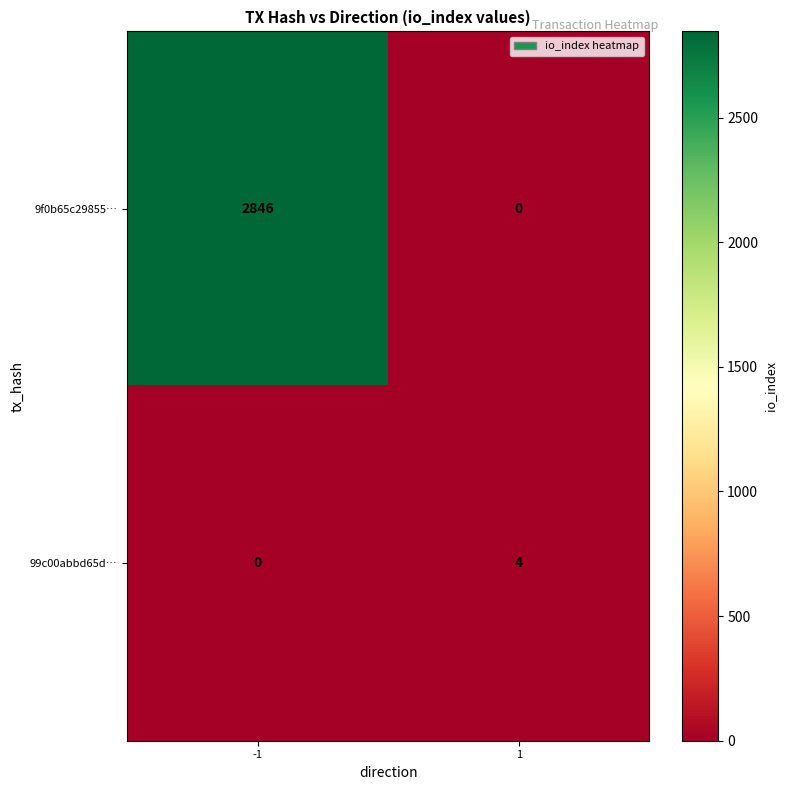

What is the difference between the maximum and minimum values in the 9f0b65c29855… series?

2846